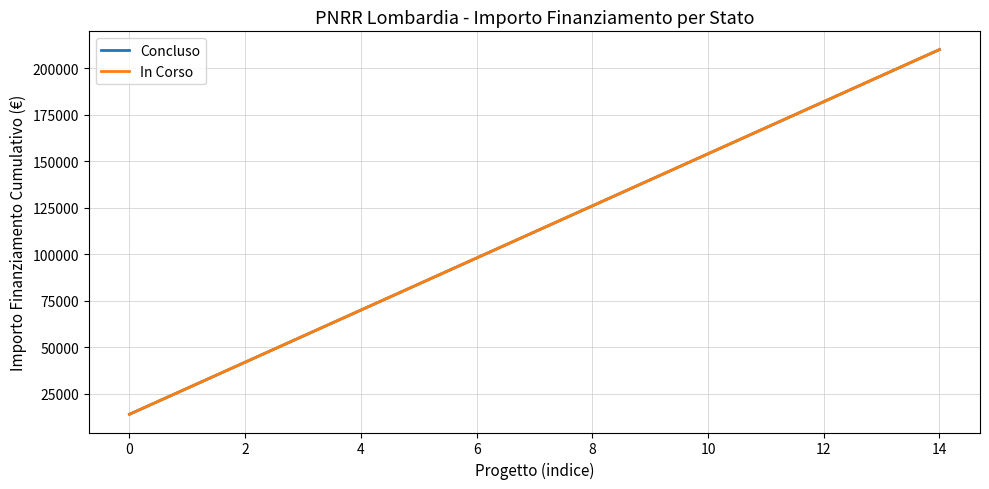

Is this an area chart (filled region under the line)?

No